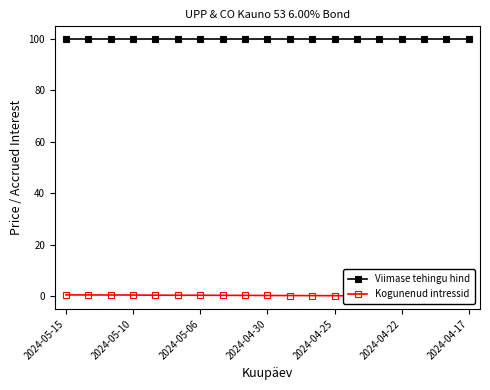

What is the minimum value for Viimase tehingu hind?

99.9